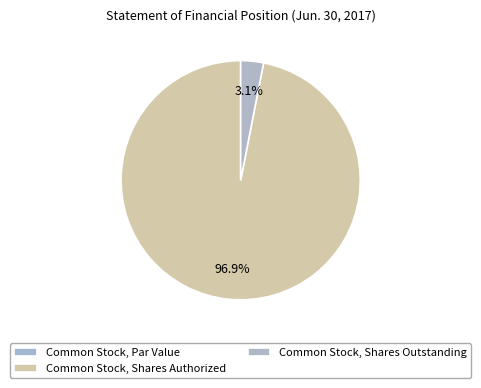

How many slices are in this pie chart?

3